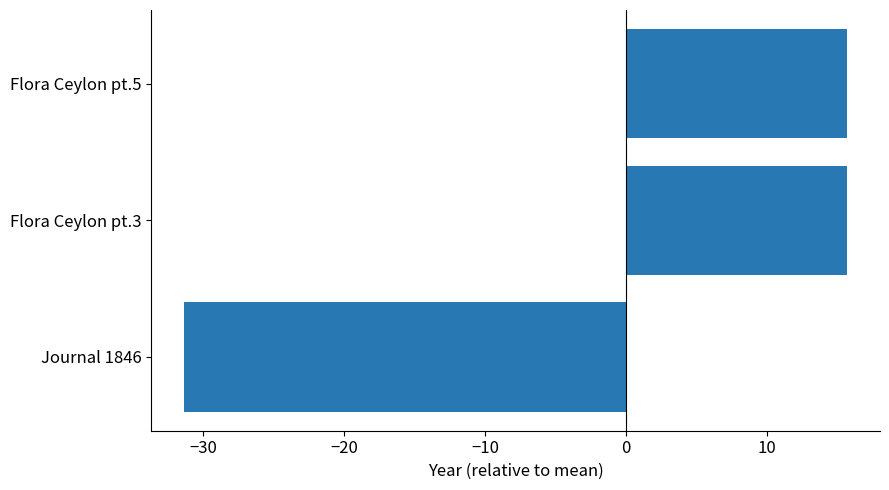

What is the smallest value displayed?

-31.3